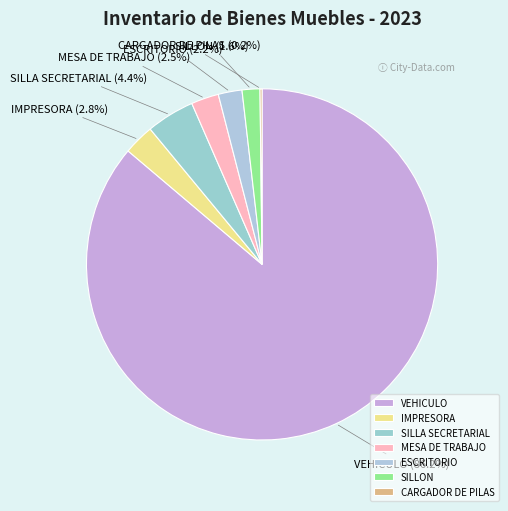

Is VEHICULO the majority of the pie?

Yes